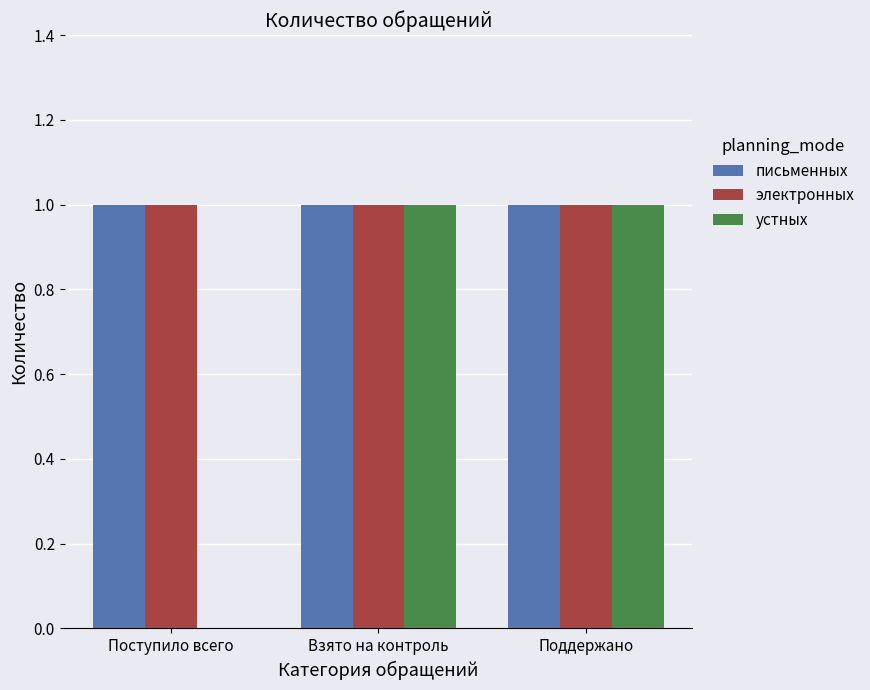

What is the sum of all электронных values?

3